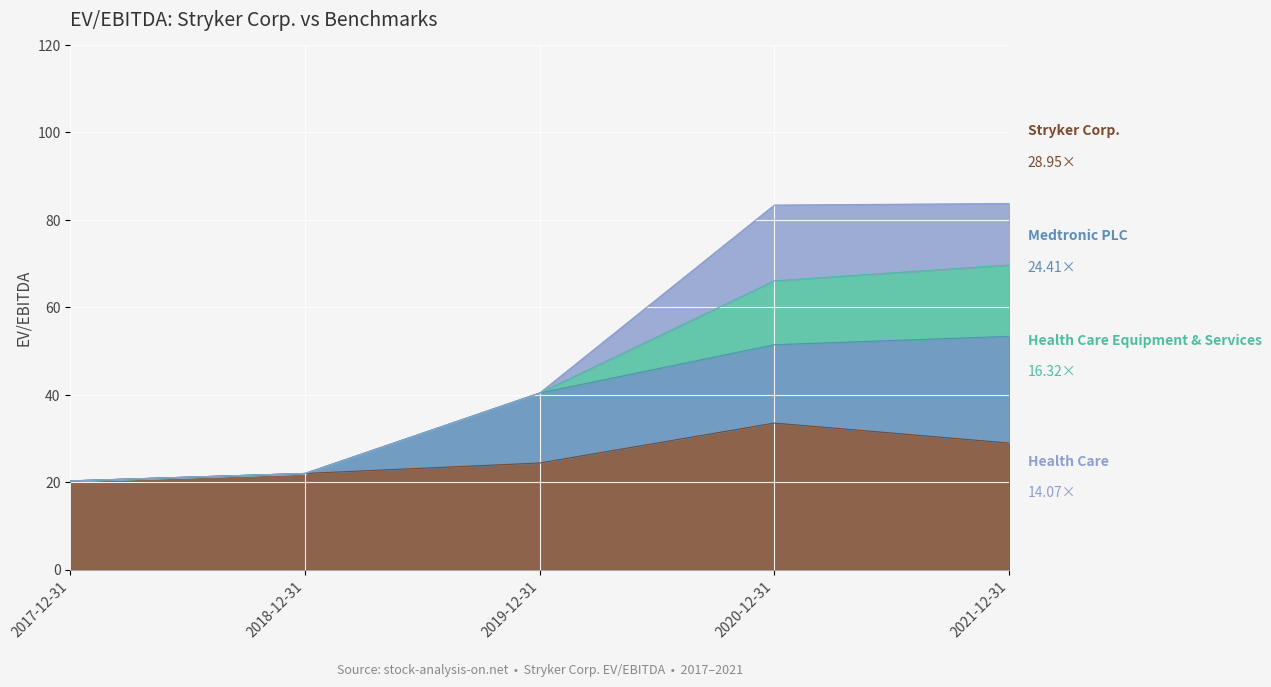

At which label is Medtronic PLC closest to 12?

2019-12-31